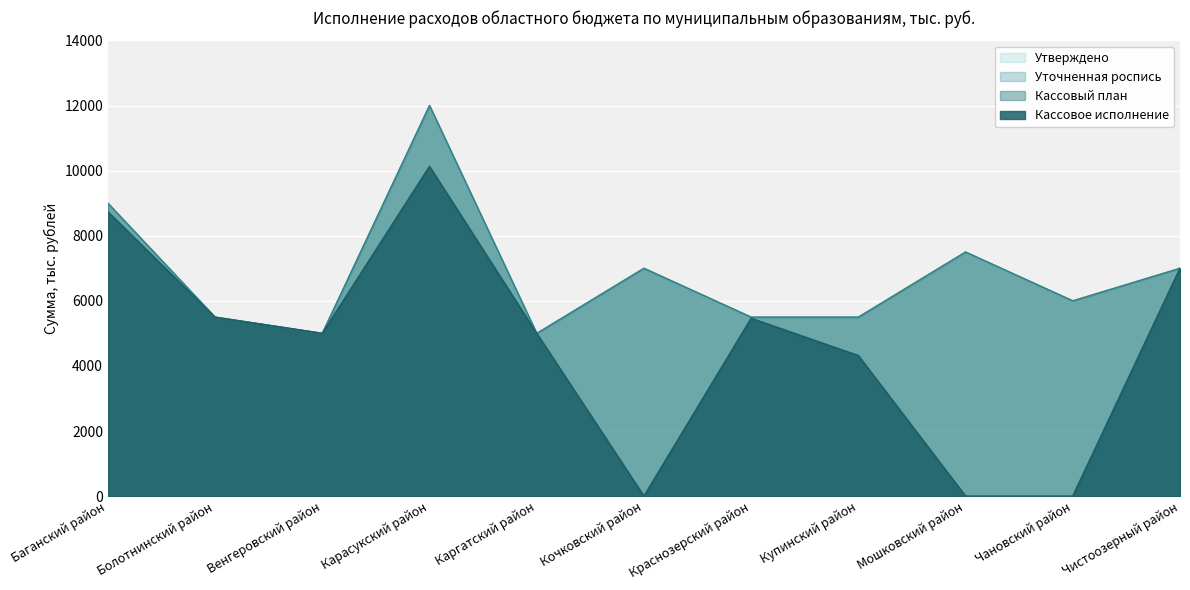

Which has a higher value, Каргатский район or Чистоозерный район?

Чистоозерный район